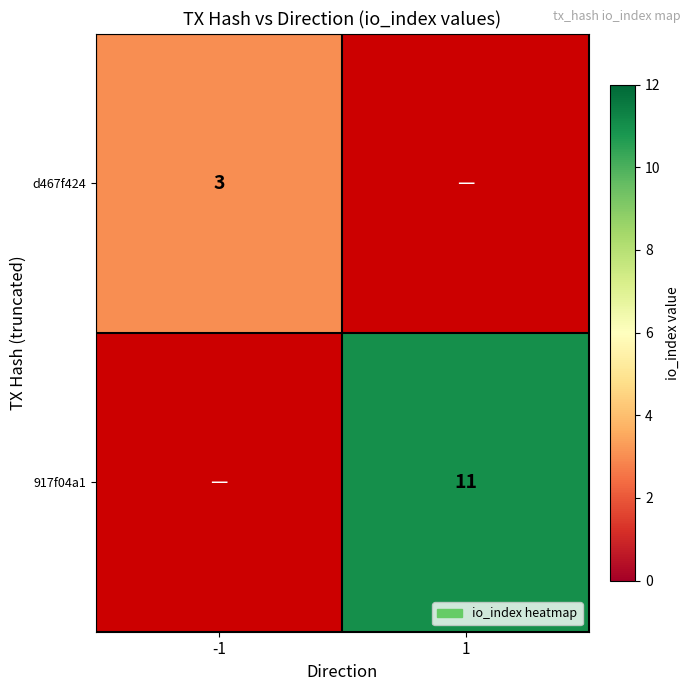

Is the value of 917f04a1 at 1 greater than the value of d467f424 at -1?

Yes